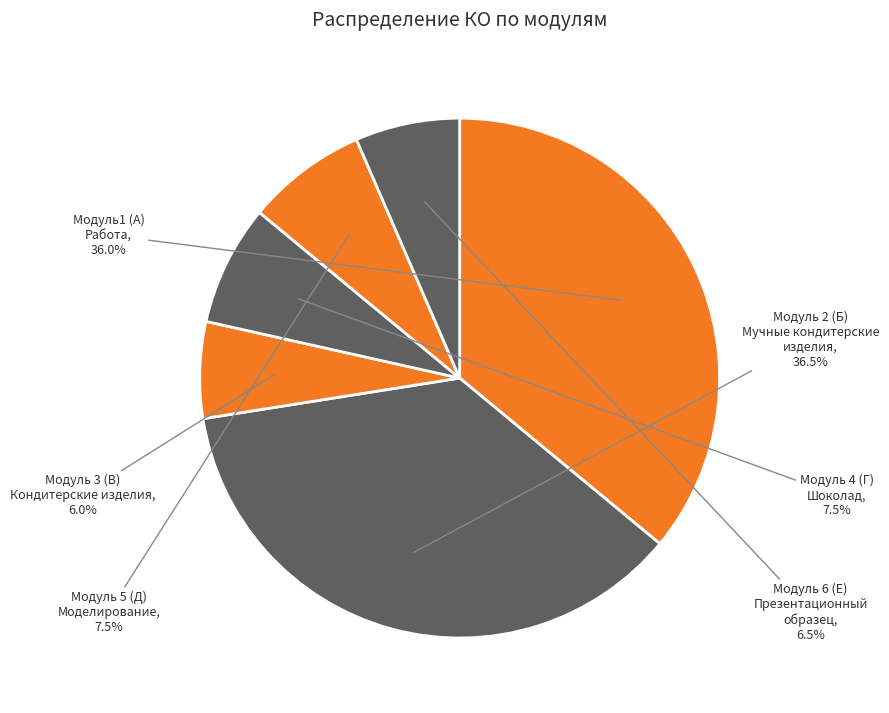

How many slices are in this pie chart?

6